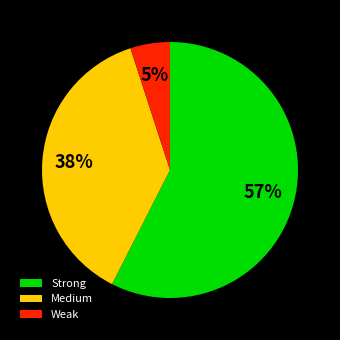

Is there any slice that represents more than half of the pie?

Yes